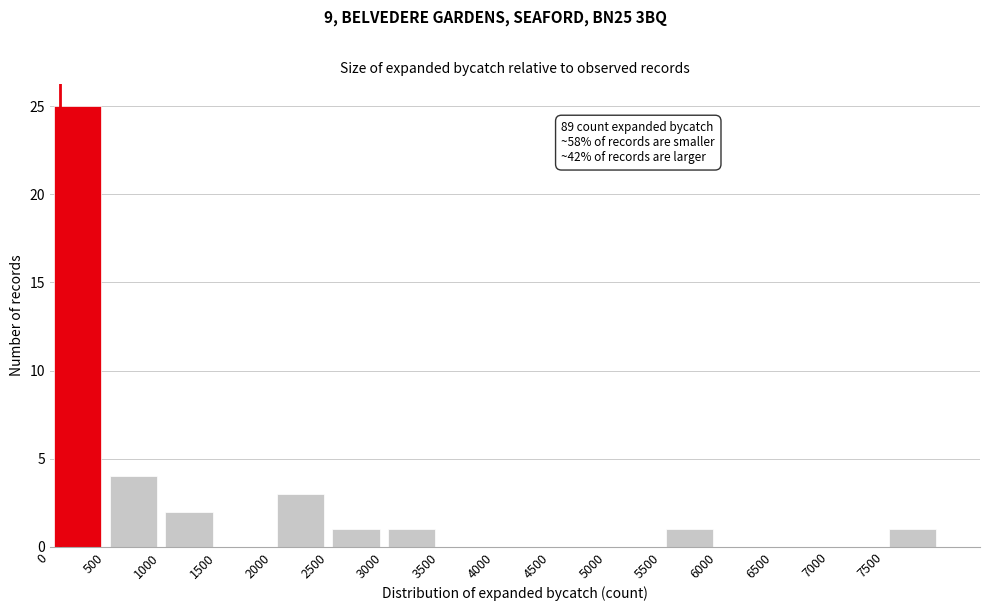

Which range on the x-axis has the tallest bar?

0 to 500